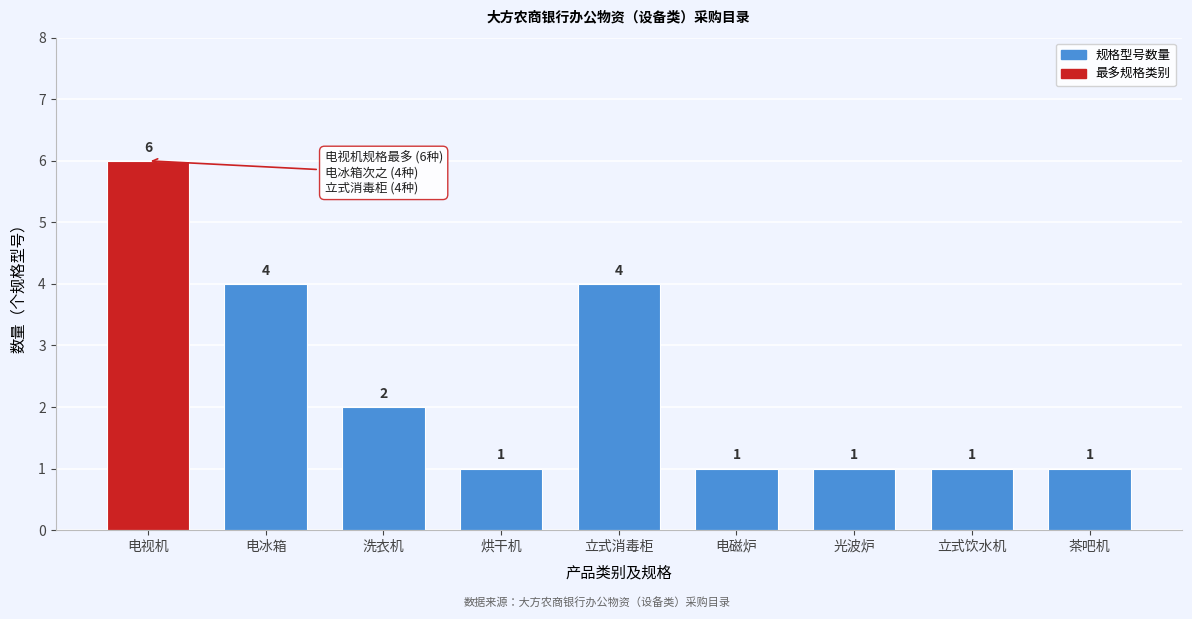

Reading left to right, list all the values displayed in this chart.

6	4	2	1	4	1	1	1	1